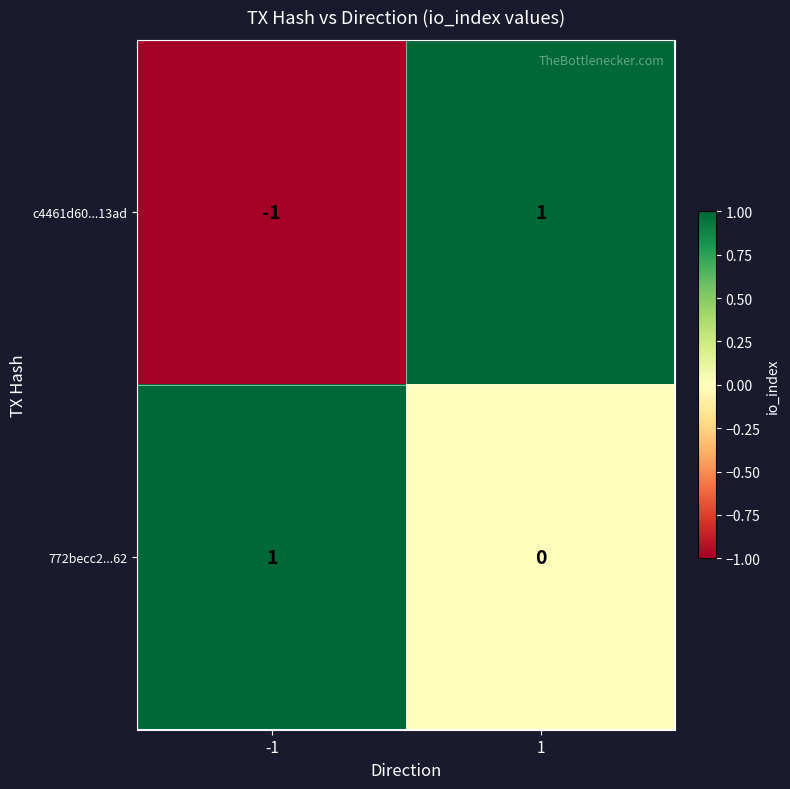

What is the difference between the highest and lowest values at 1?

1